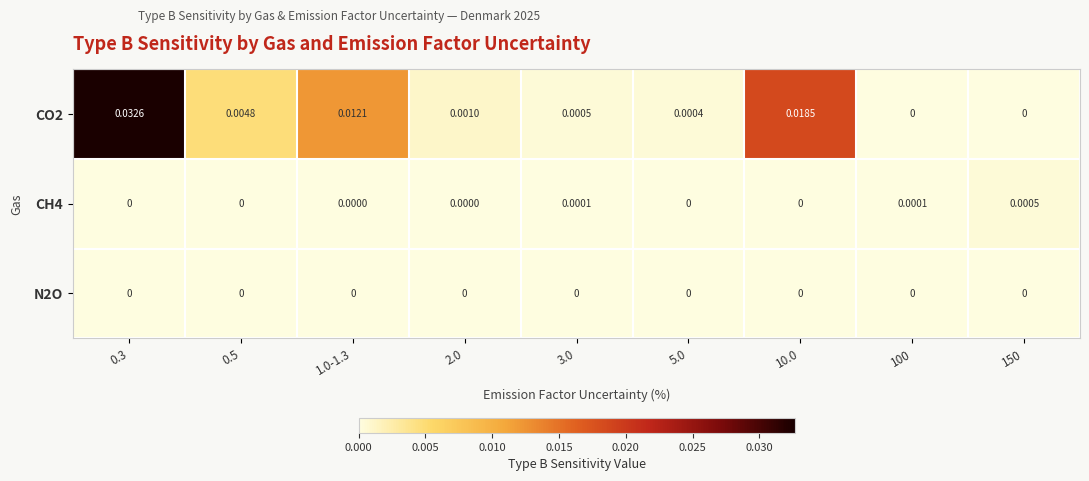

Which series has the largest total across all categories?

CO2